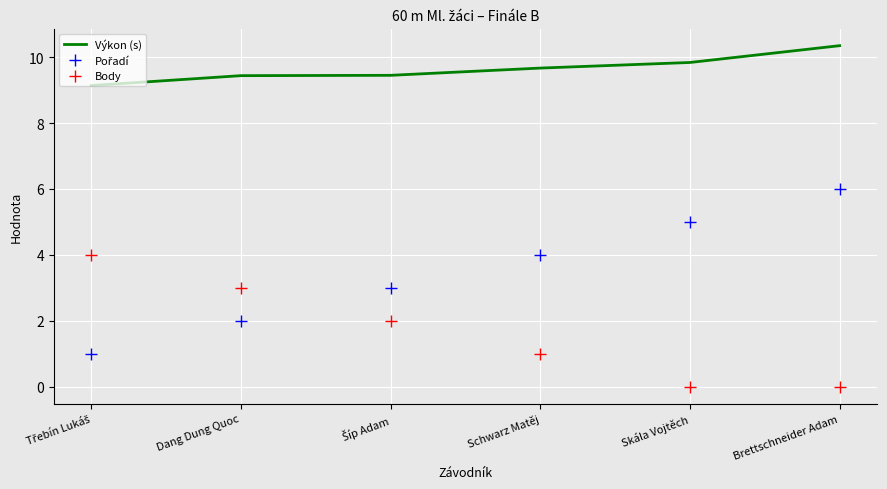

What position from the left is Schwarz Matěj?

4